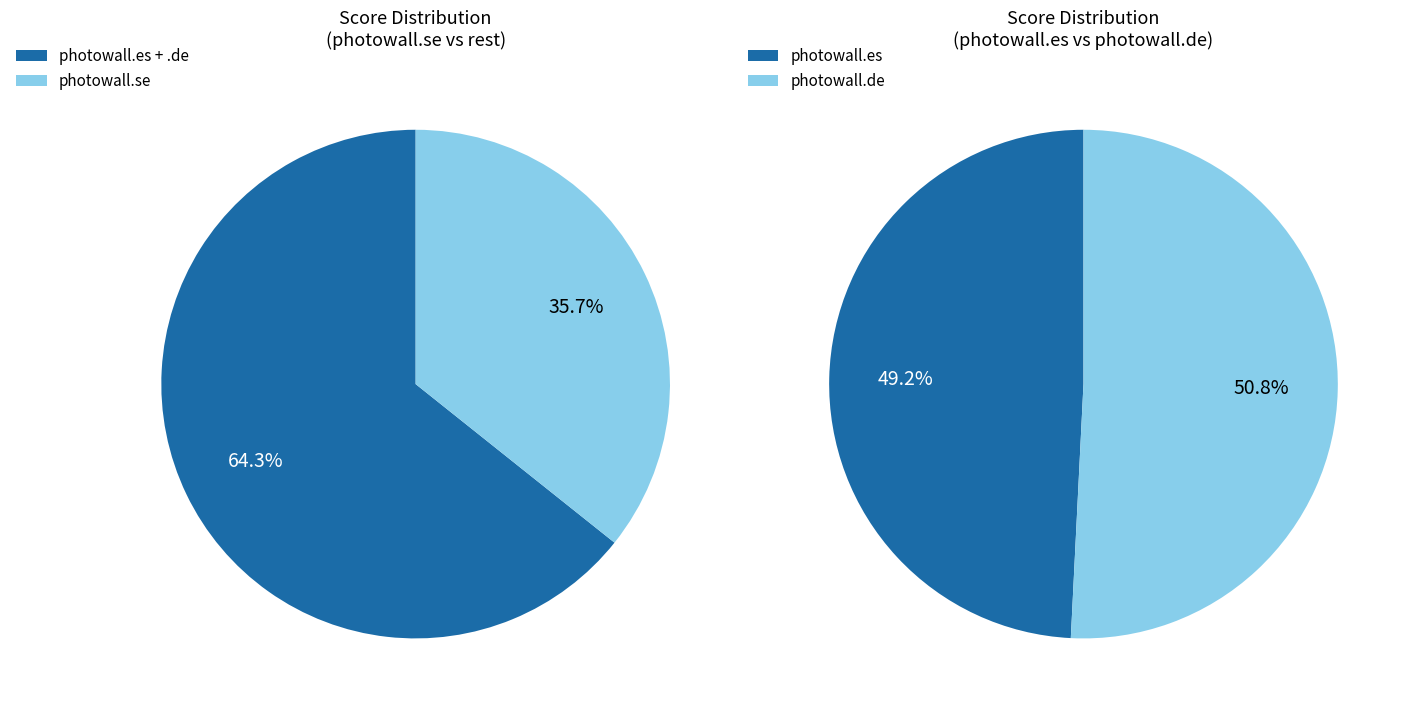

To the nearest percent, what is the combined percentage of photowall.es and photowall.de?

64%